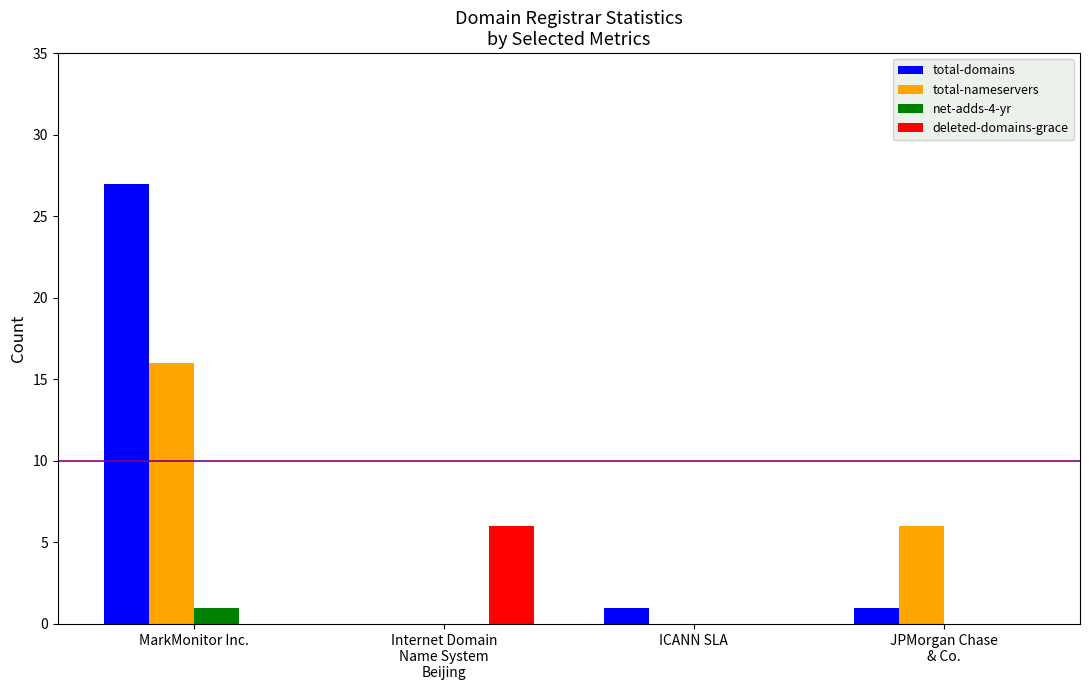

Which category has the highest value across all series?

MarkMonitor Inc.